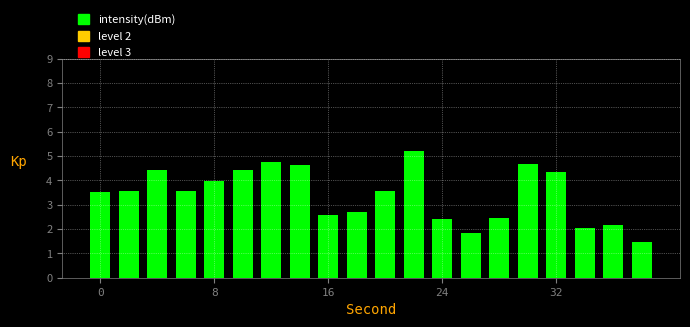

What is the value of the 17th bar from the left?

4.3